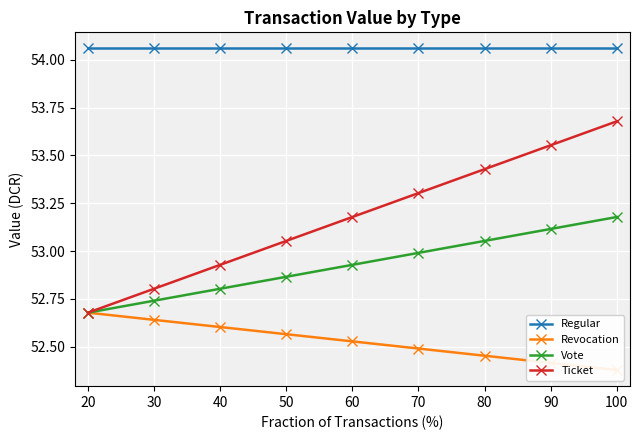

Read the Regular value at 100.

54.1